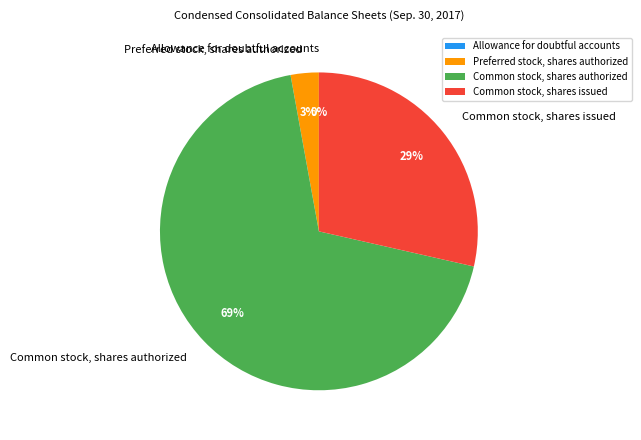

Which slice is the largest?

Common stock, shares authorized